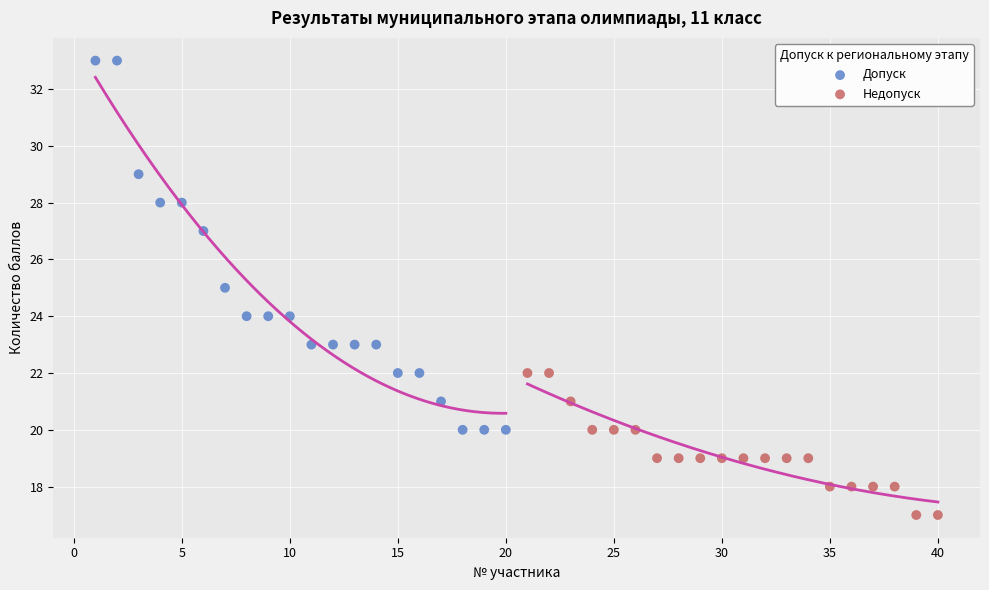

Which series contains the lowest Y value?

Недопуск